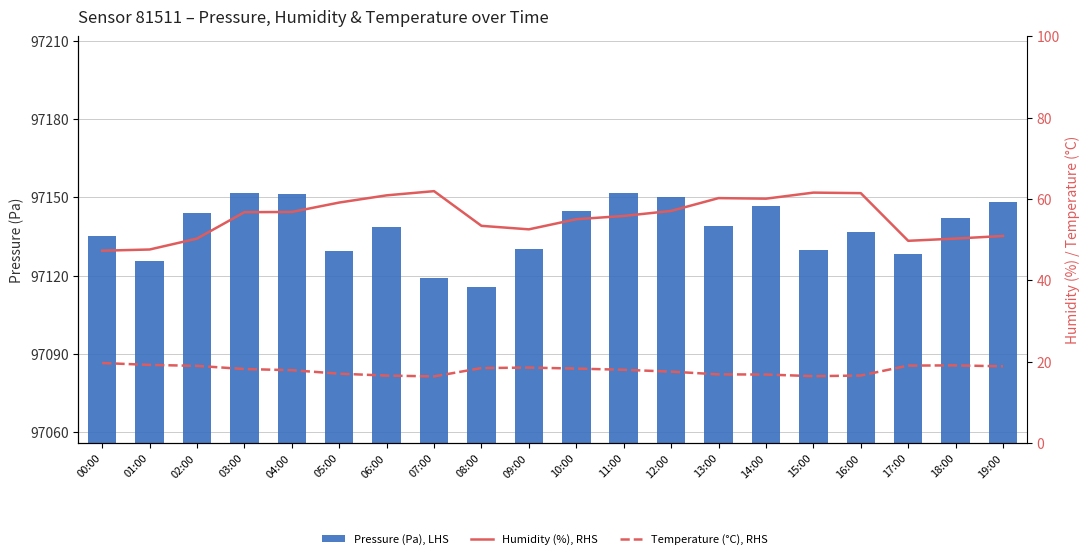

The value of Pressure (Pa), LHS at 17:00 is 97128.5. True or false?

True